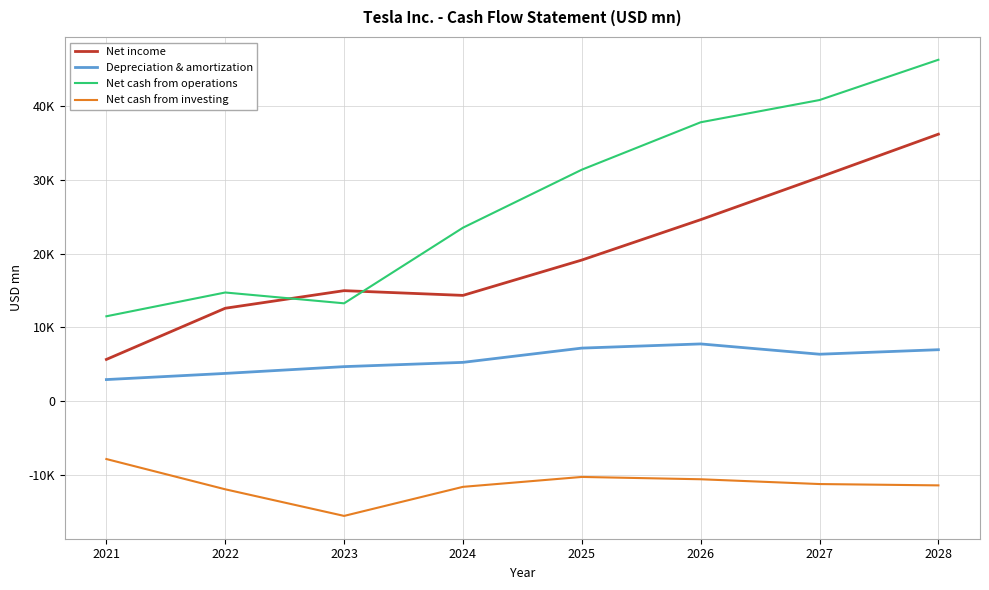

The Depreciation & amortization series shows 6962.8 at 2028. True or false?

True